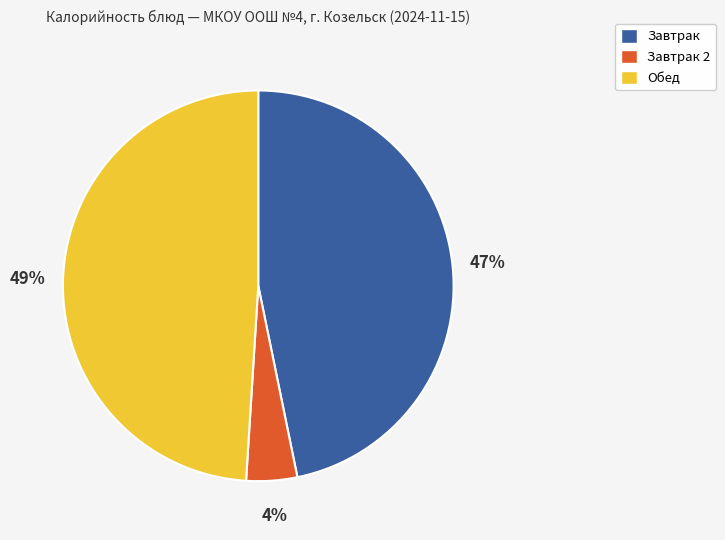

To the nearest percent, what is the difference between the largest and smallest slice percentages?

45%